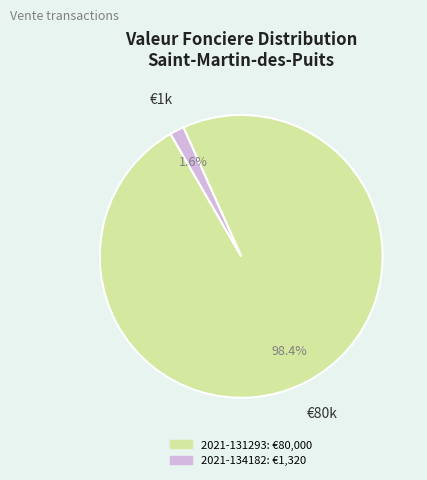

Is 2021-134182 the majority of the pie?

No